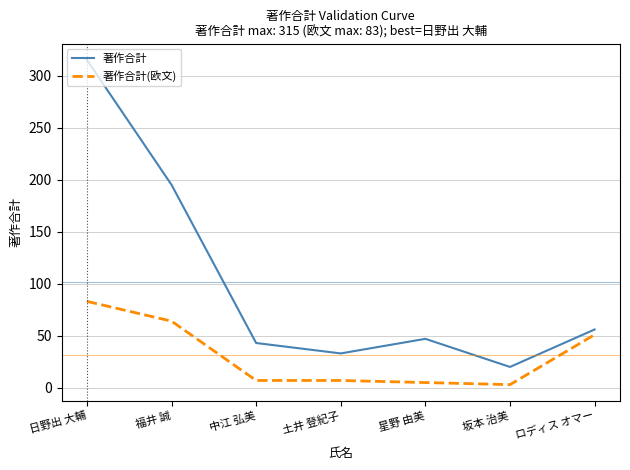

What is the difference between the maximum and second lowest values in the 著作合計(欧文) series?

78